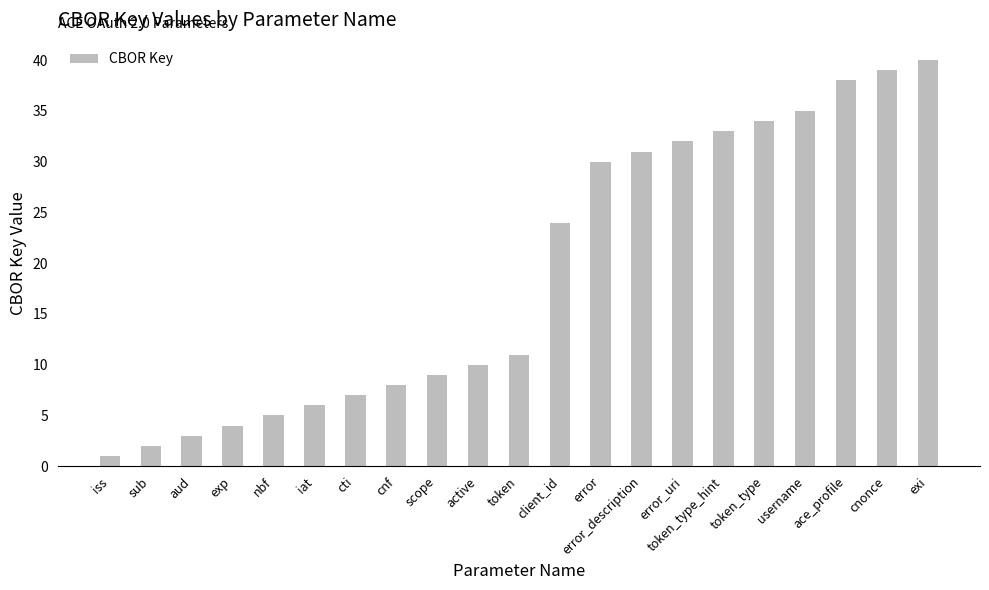

Reading left to right, extract all data points from this chart.

iss=1	sub=2	aud=3	exp=4	nbf=5	iat=6	cti=7	cnf=8	scope=9	active=10	token=11	client_id=24	error=30	error_description=31	error_uri=32	token_type_hint=33	token_type=34	username=35	ace_profile=38	cnonce=39	exi=40